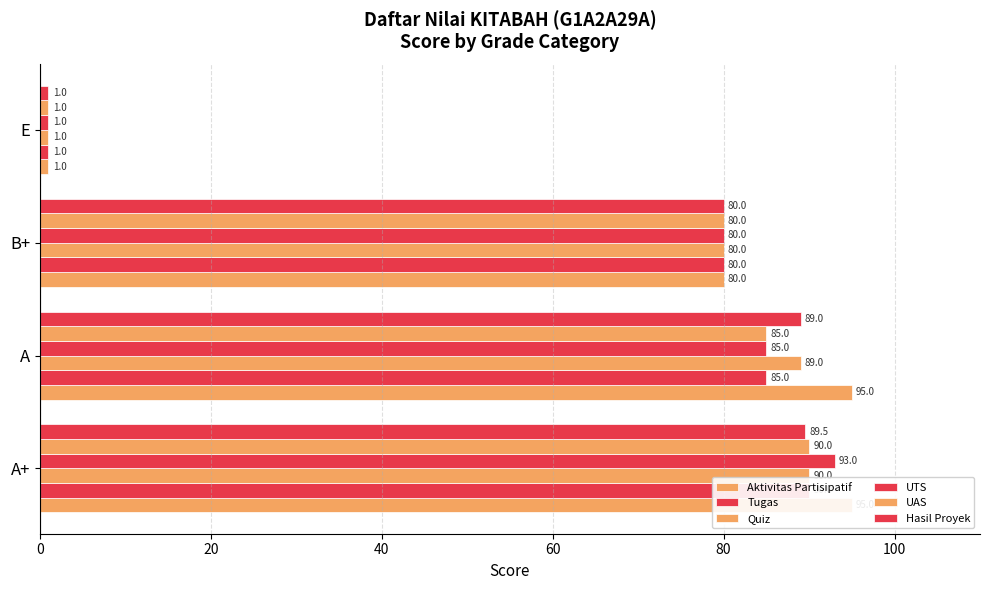

Count the Aktivitas Partisipatif values in the range 80 to 95.

3